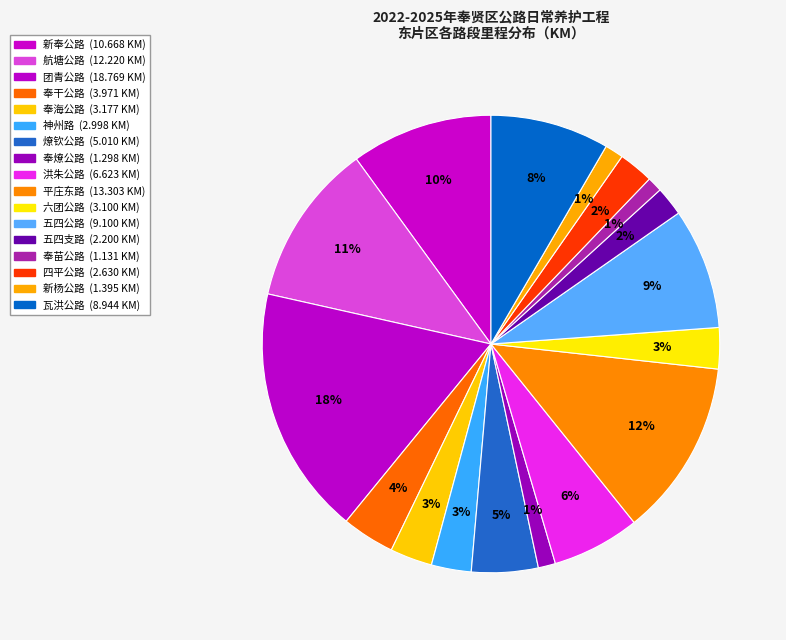

What percentage is the 奉苗公路 slice, to the nearest percent?

1%